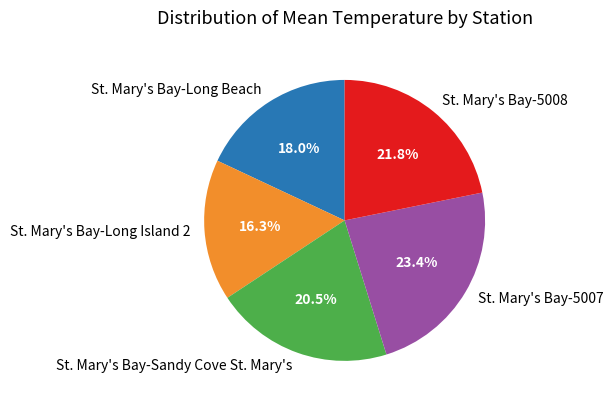

To the nearest percent, what percentage of the pie is St. Mary's Bay-5008?

22%